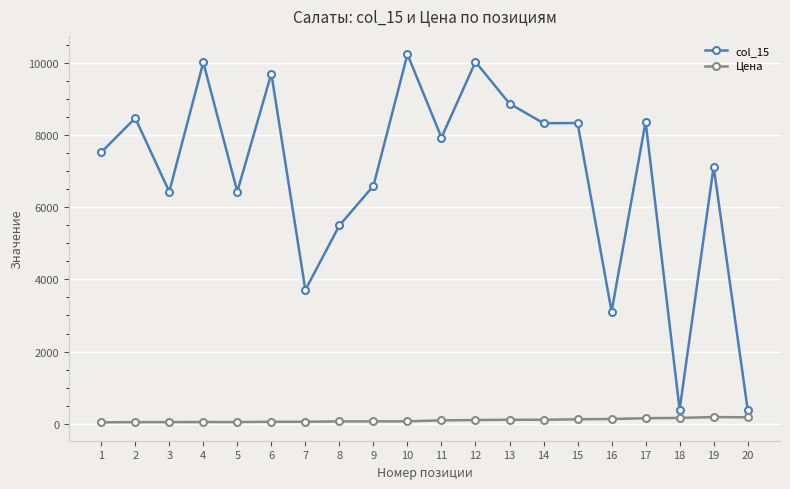

How many lines are shown in the chart?

2